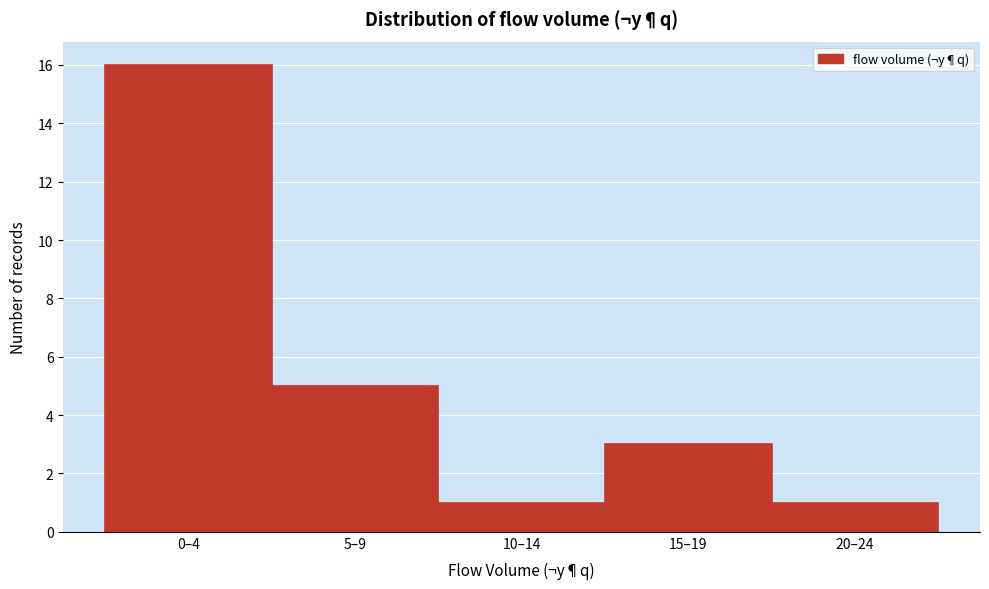

Reading left to right, extract all data points from this chart.

16	5	1	3	1